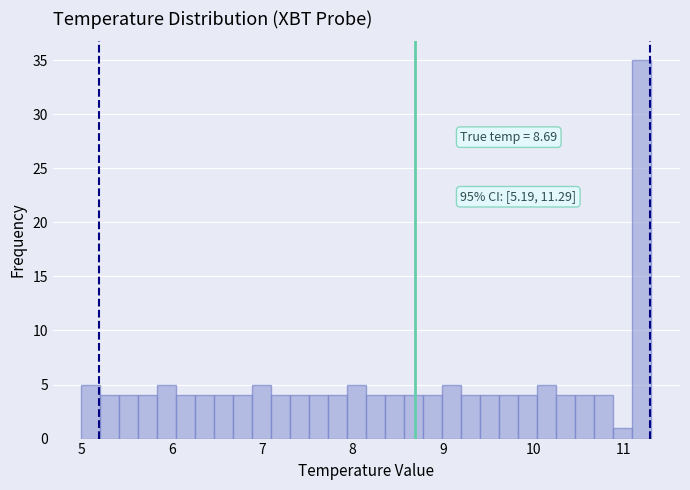

Read against the x-axis, roughly where is the centre of the tallest bar?

11.2